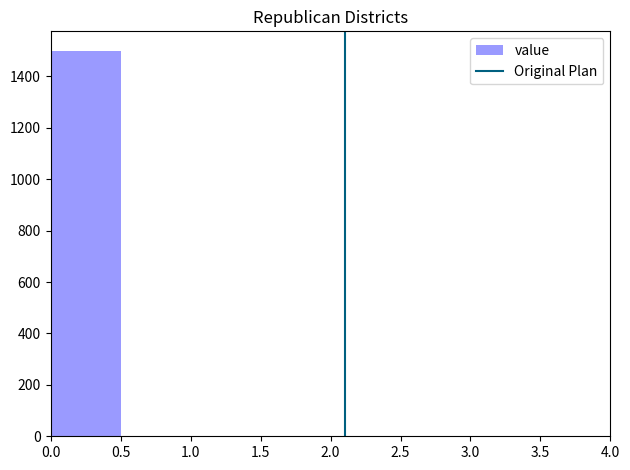

Which range on the x-axis has the tallest bar?

0.0 to 0.5